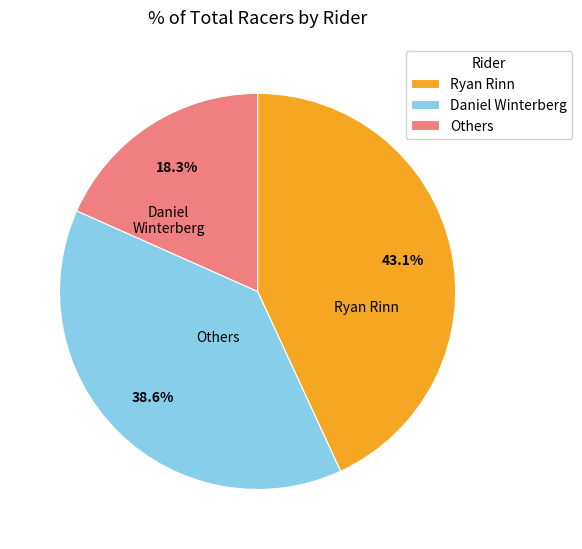

Combined, what portion of the pie is Others and Ryan Rinn?

61.4%